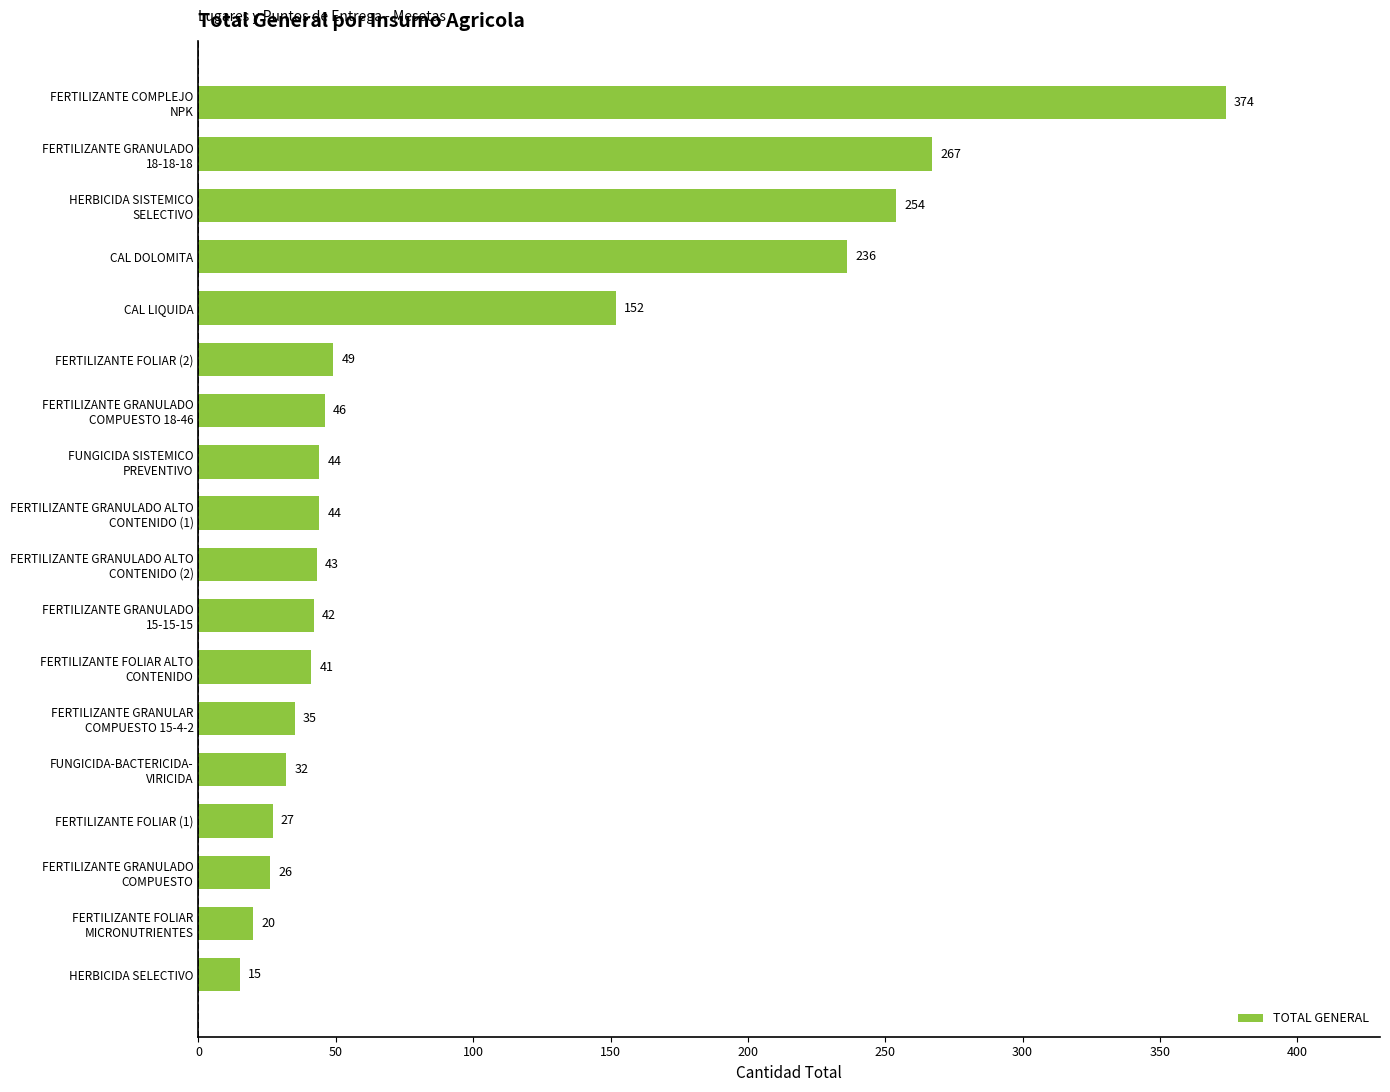

Between CAL LIQUIDA and FERTILIZANTE FOLIAR (1), which is larger?

CAL LIQUIDA